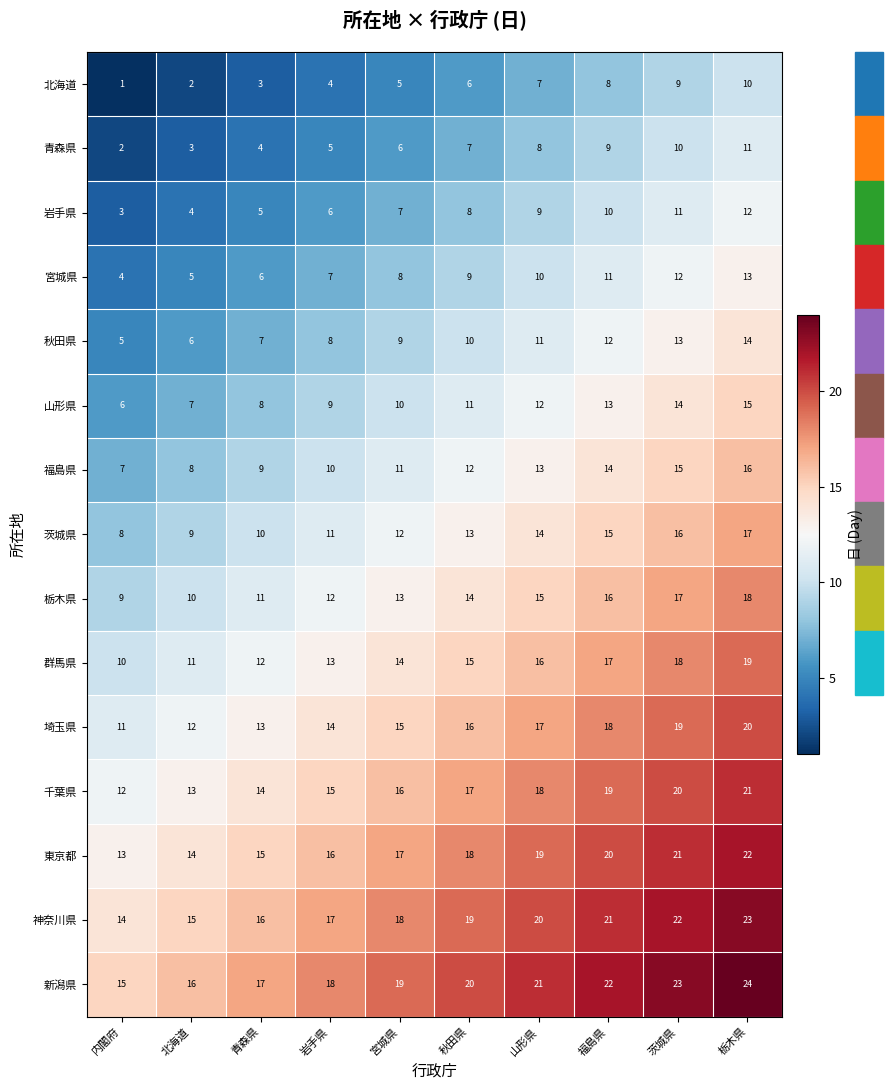

What value does the 福島県 series have at 宮城県?

11